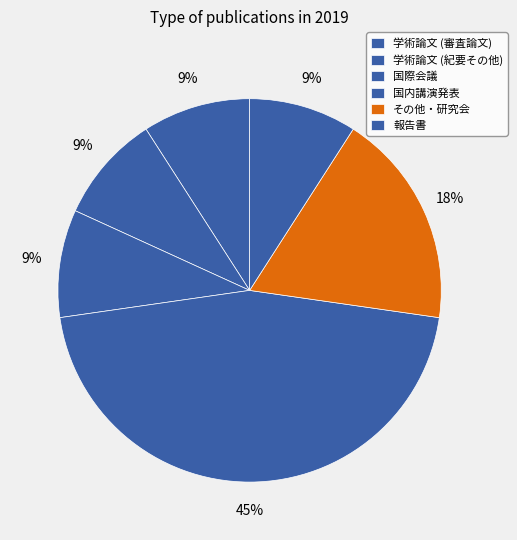

True or false: 学術論文 (審査論文) accounts for 9% of the total.

True